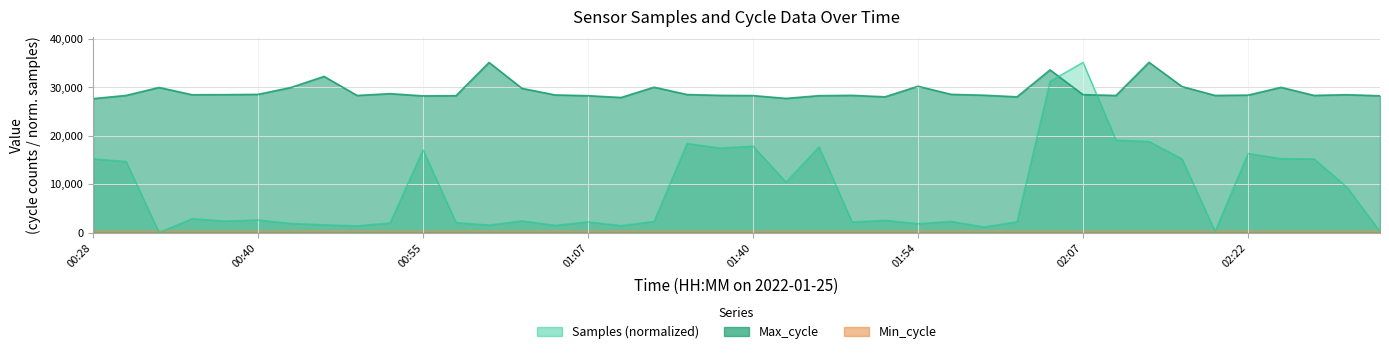

Which series has the largest range (max minus min)?

Samples